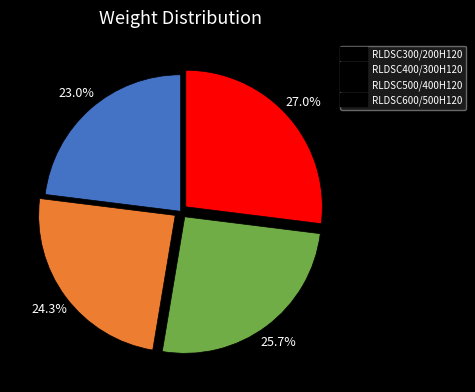

Rank the categories by value from highest to lowest.

RLDSC600/500H120, RLDSC500/400H120, RLDSC400/300H120, RLDSC300/200H120